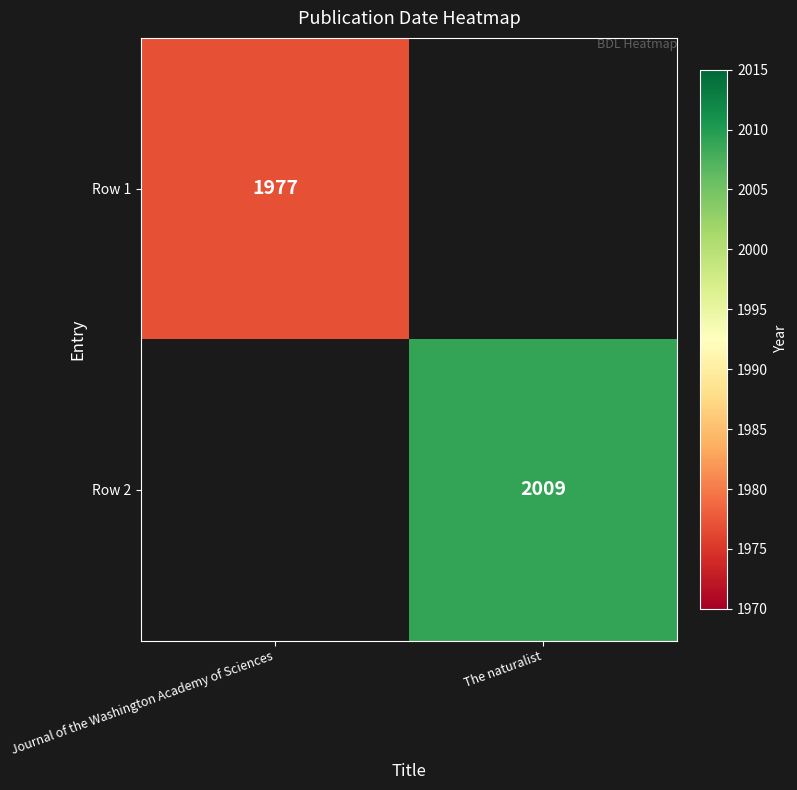

Is it true that Row 1 equals 1371 at Journal of the Washington Academy of Sciences?

False